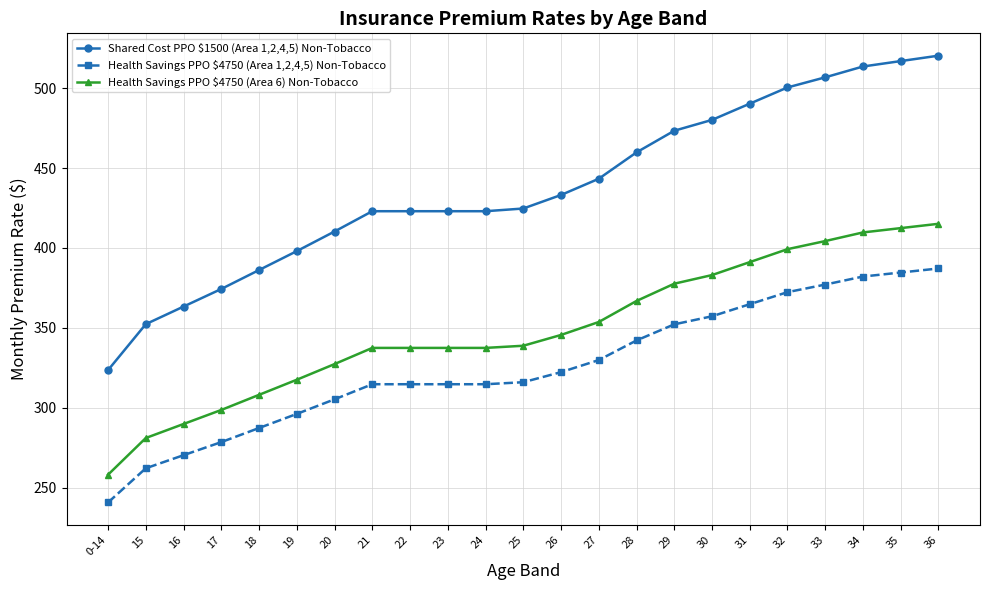

List the series in order of their peak value, highest first.

Shared Cost PPO $1500 (Area 1,2,4,5) Non-Tobacco, Health Savings PPO $4750 (Area 6) Non-Tobacco, Health Savings PPO $4750 (Area 1,2,4,5) Non-Tobacco